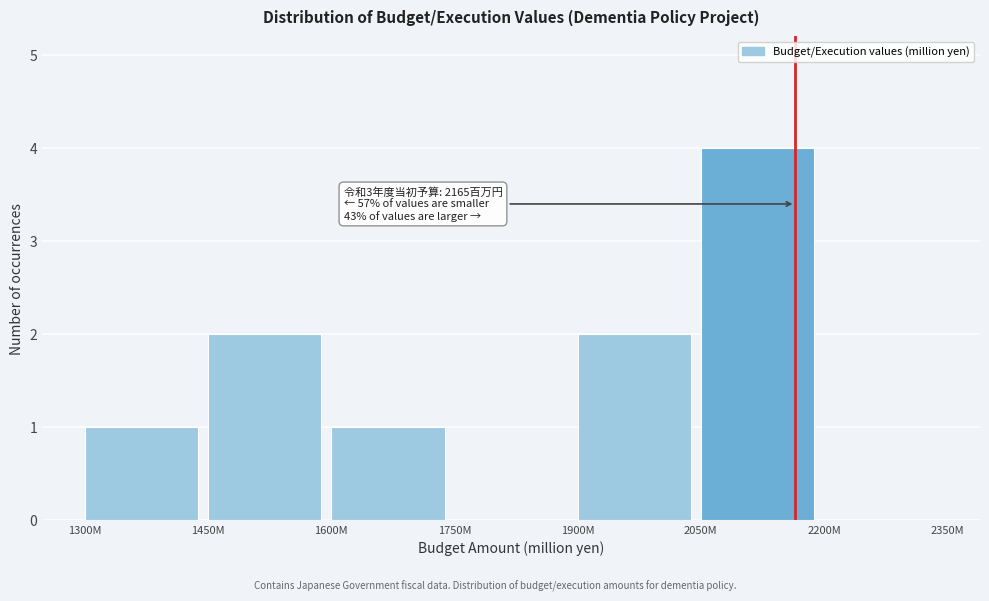

Reading left to right, list all the values displayed in this chart.

1300M=1	1450M=2	1600M=1	1750M=0	1900M=2	2050M=4	2200M=0